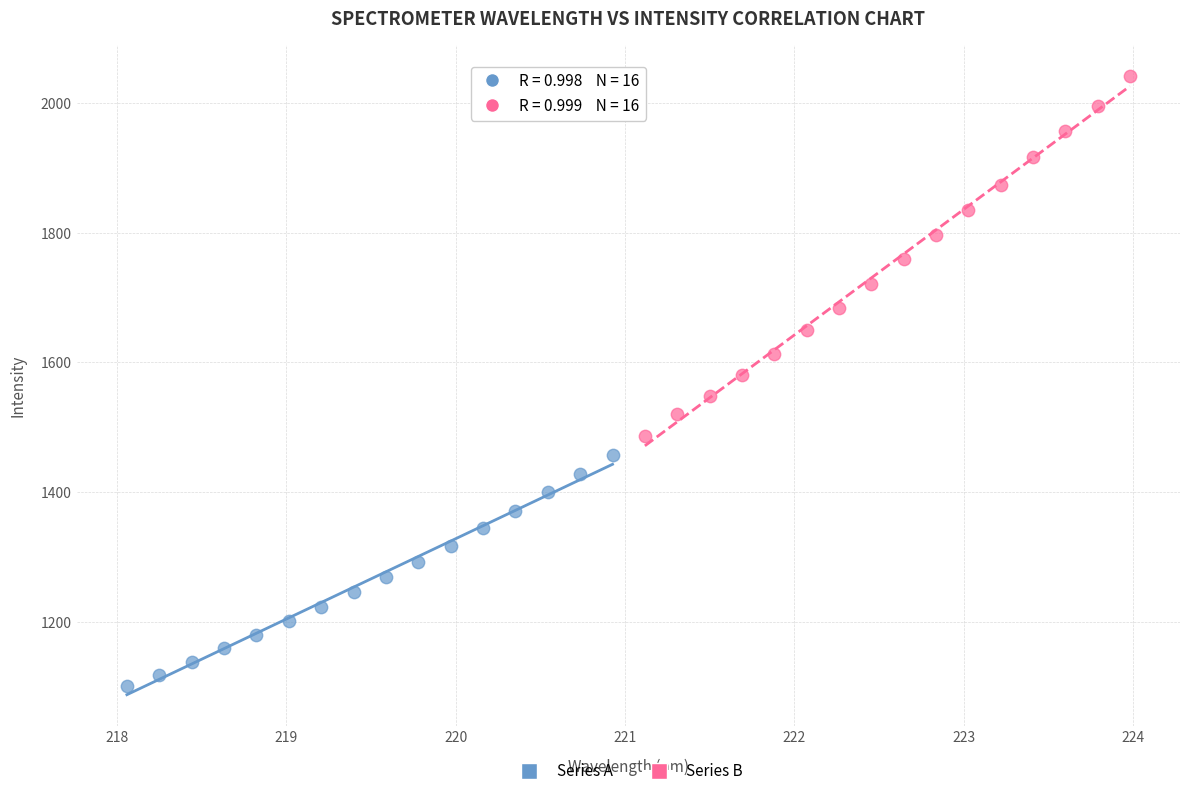

Which series contains the lowest Y value?

Series A